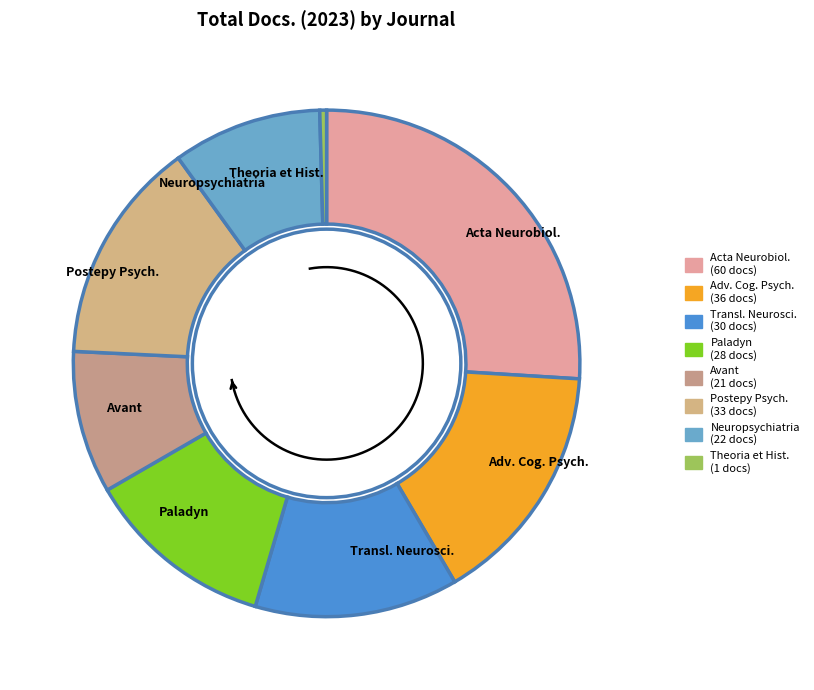

Is there a majority slice in this chart?

No